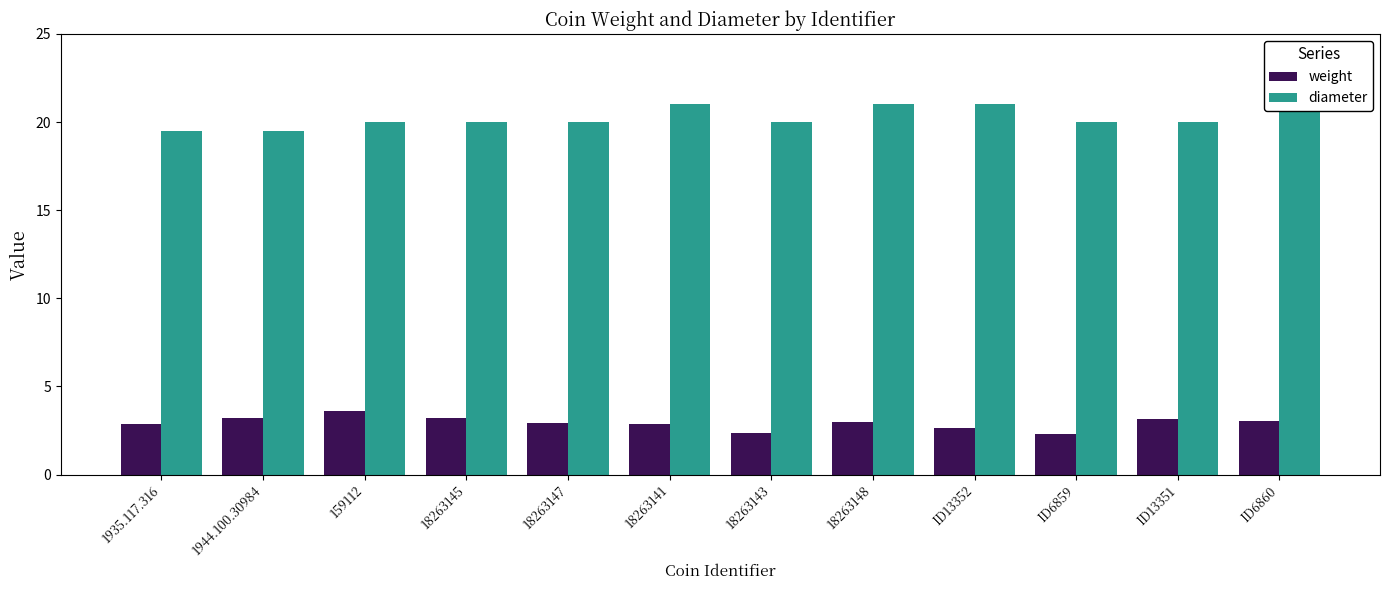

What is the difference between the highest and lowest values at 18263143?

17.6